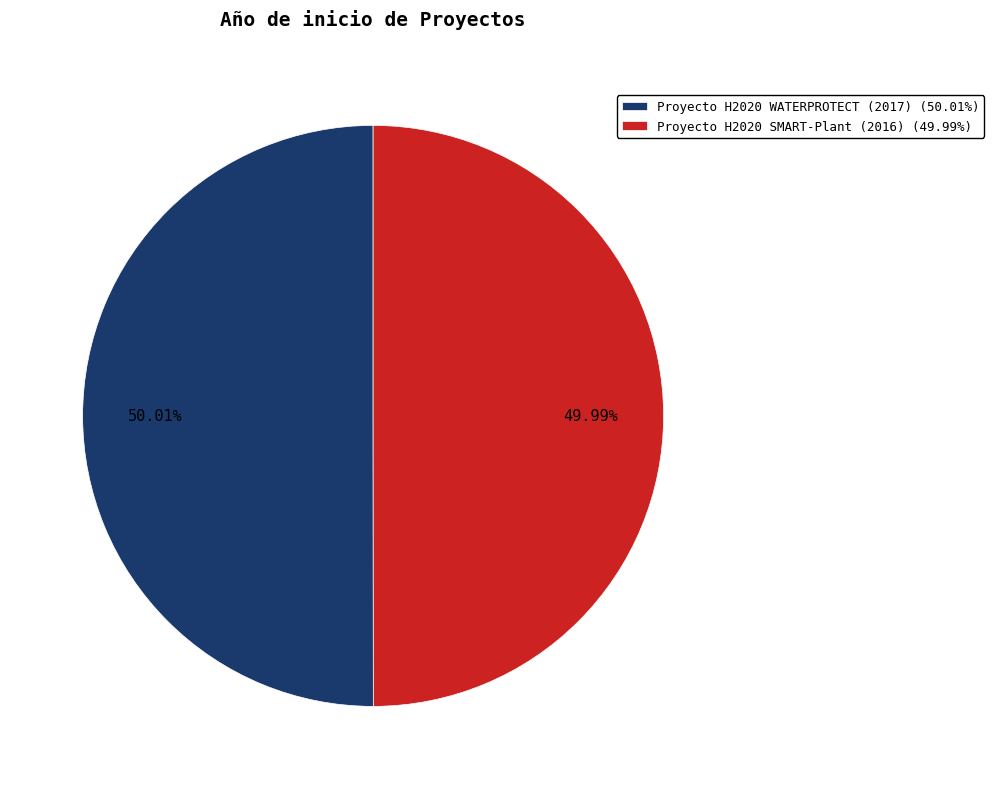

To the nearest percent, what portion does Proyecto H2020 WATERPROTECT (2017) represent?

50%